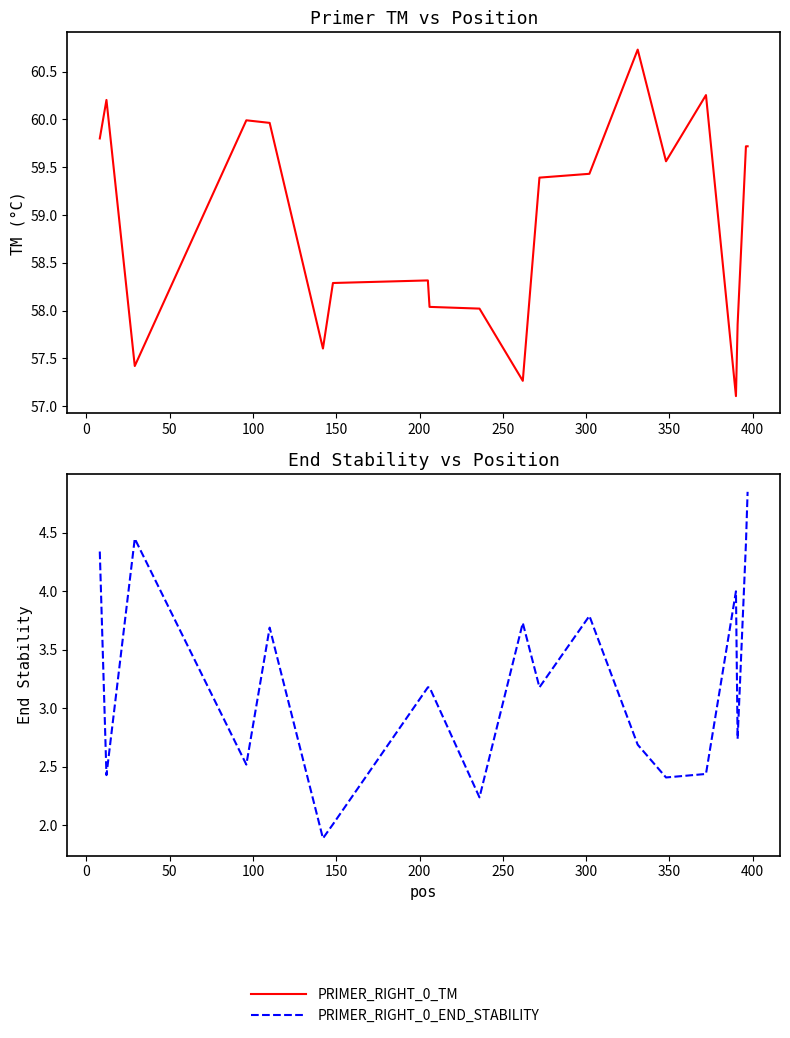

True or false: PRIMER_RIGHT_0_END_STABILITY and PRIMER_RIGHT_0_TM intersect in this chart.

False